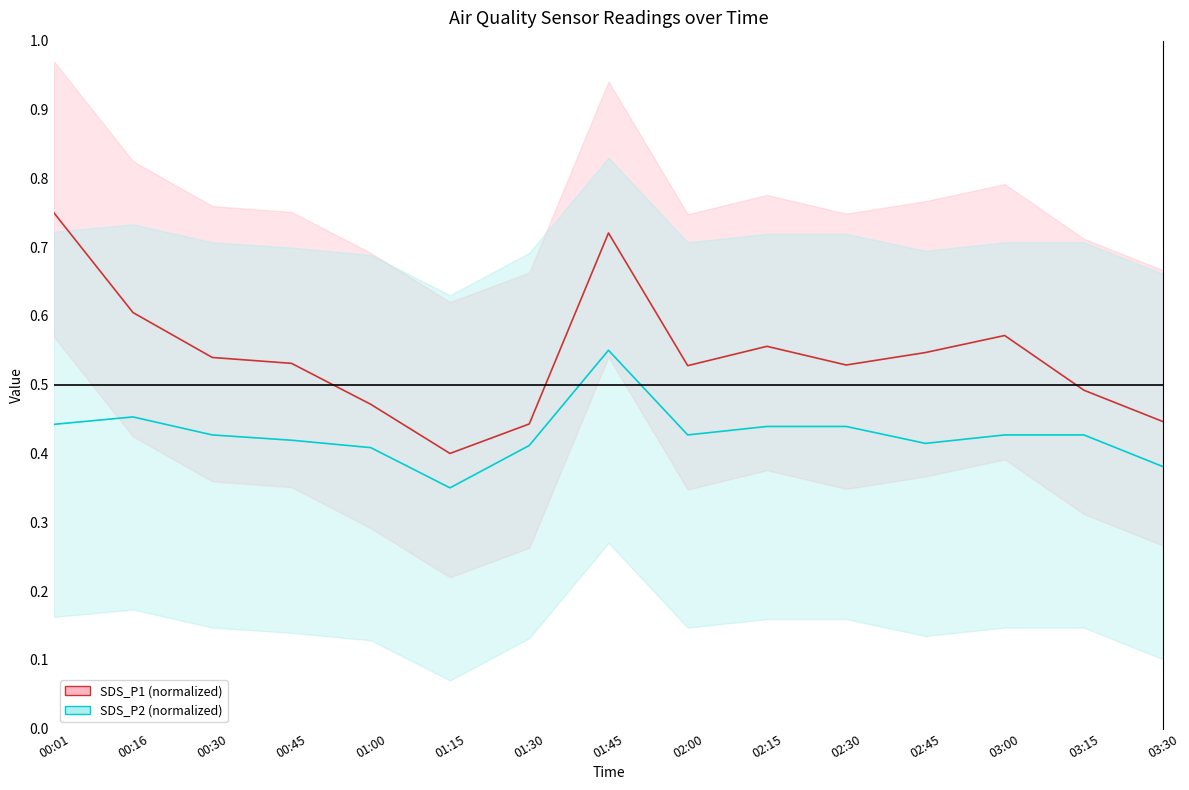

What is the difference between the SDS_P1 values at 01:15 and 00:45?

0.1